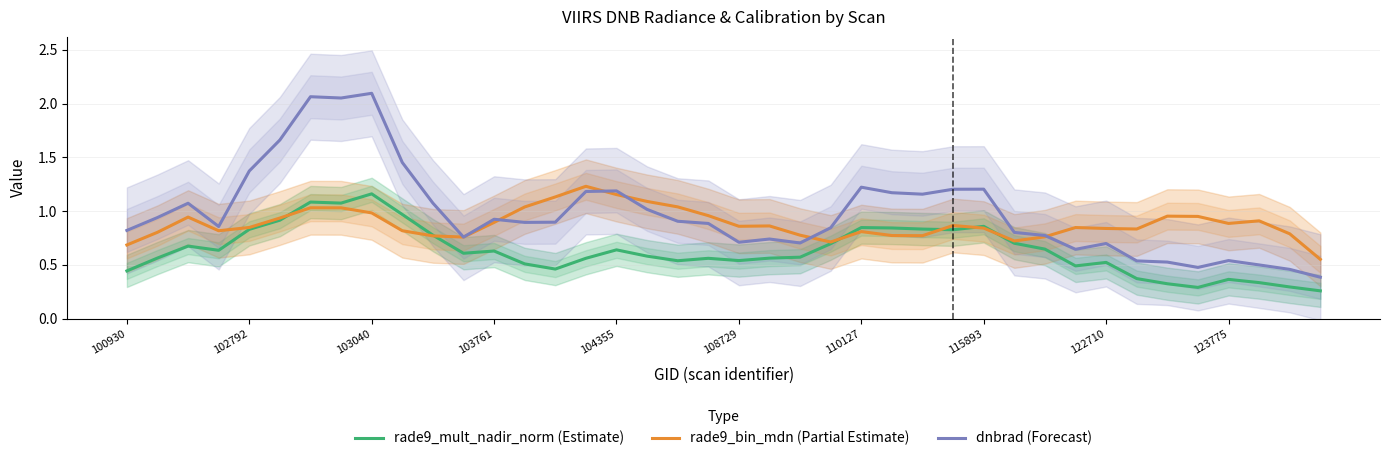

Is it true that dnbrad (Forecast) equals 1.9 at 104355?

False